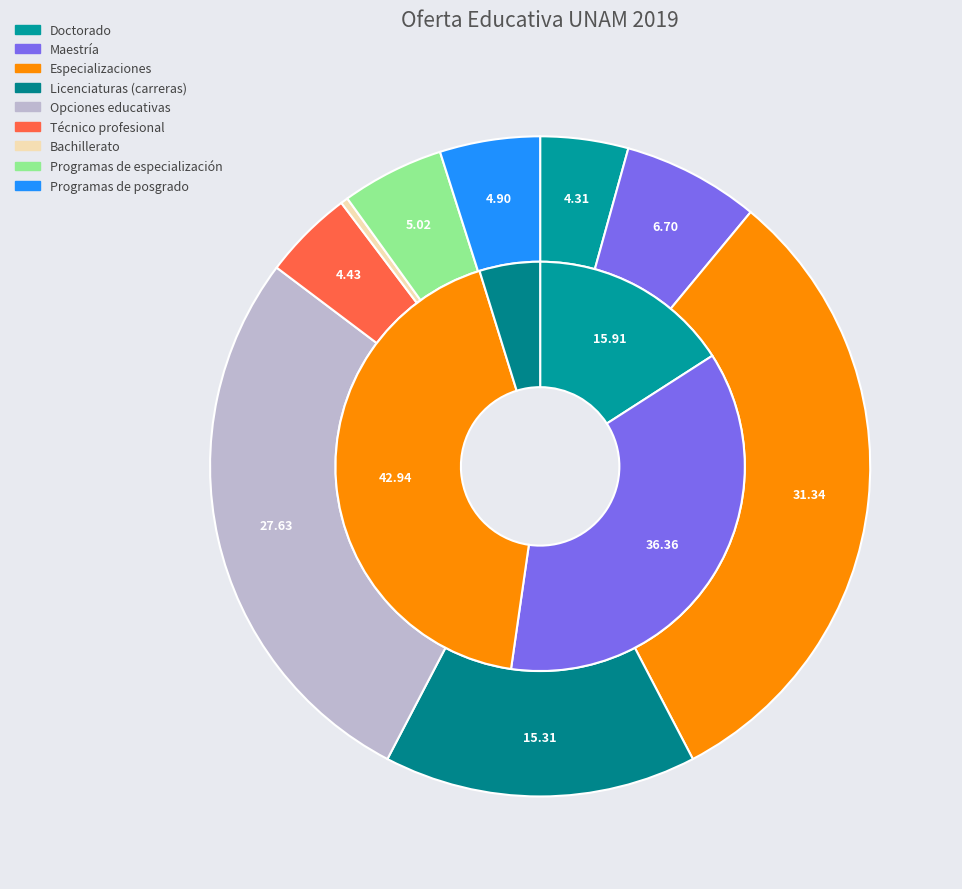

How much of the chart is everything except Técnico profesional?

95.6%